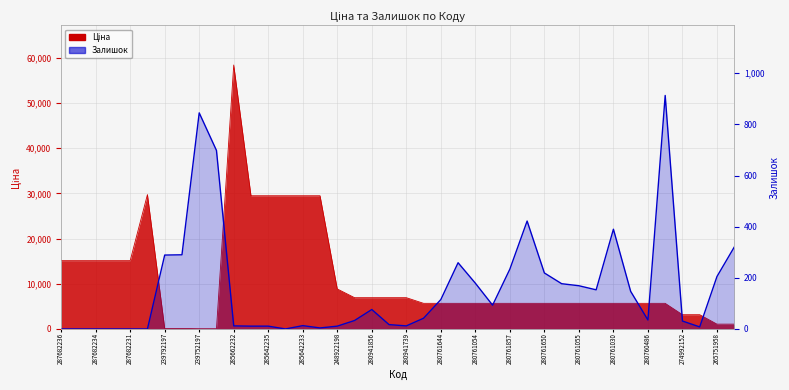

Reading left to right, what are all the values shown in this chart?

0	0	0	0	0	0	289	290	845	698	12	11	11	0	13	4	11	33	76	17	12	42	115	259	179	93	234	422	219	177	169	153	390	147	35	913	31	8	205	320